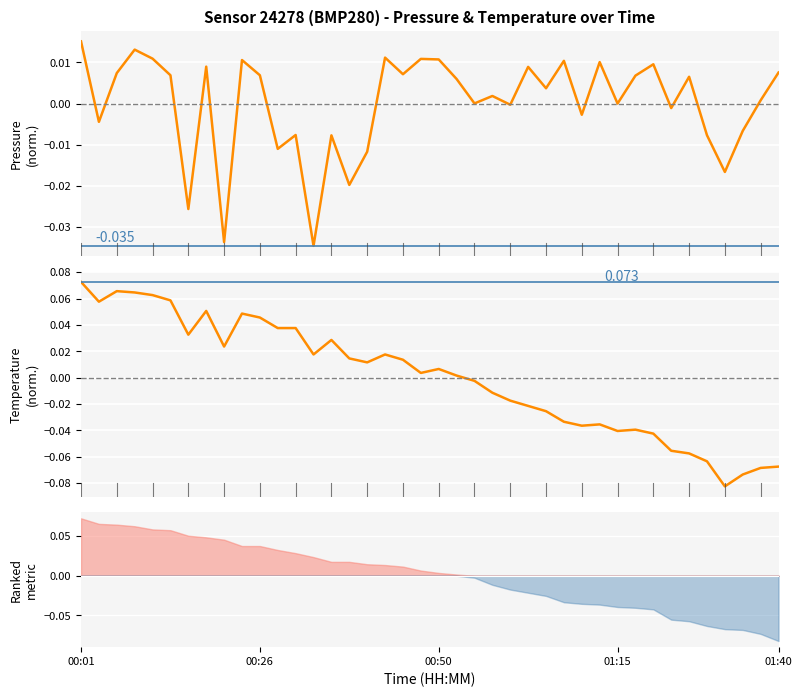

What is the difference between the temperature values at 35 and 19?

0.1